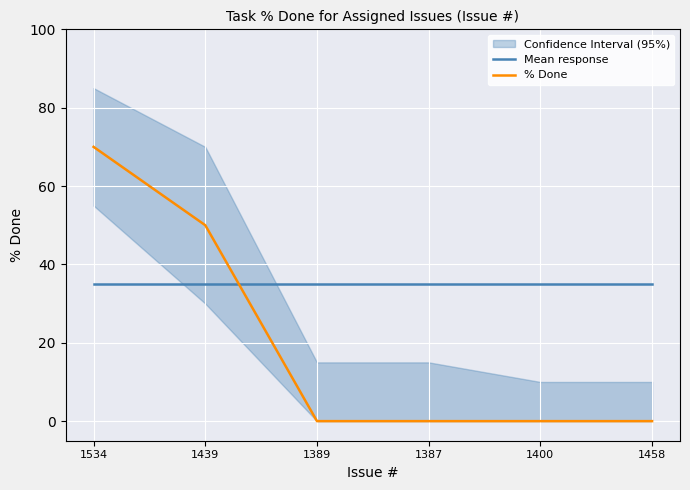

Between which two adjacent categories do Mean response and % Done first intersect?

1439 and 1389